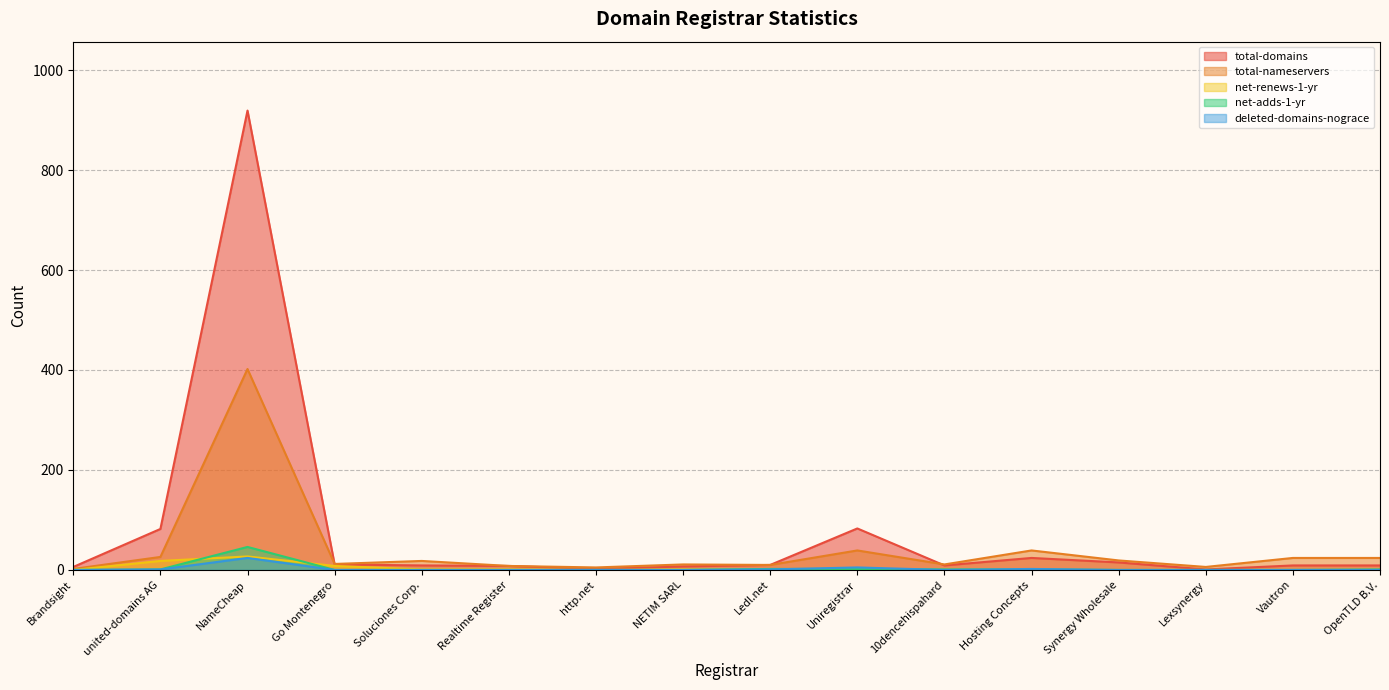

True or false: net-adds-1-yr and total-nameservers cross at least once.

False